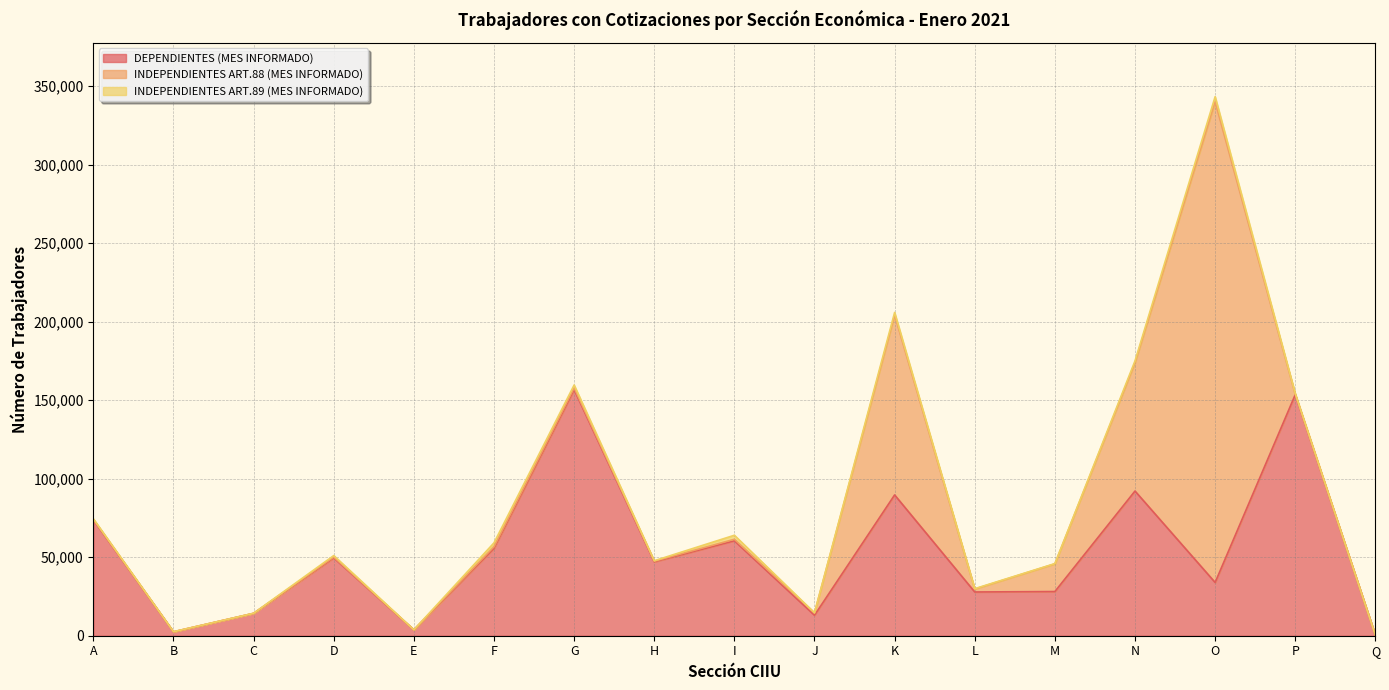

Which series has the largest total across all categories?

DEPENDIENTES (MES INFORMADO)